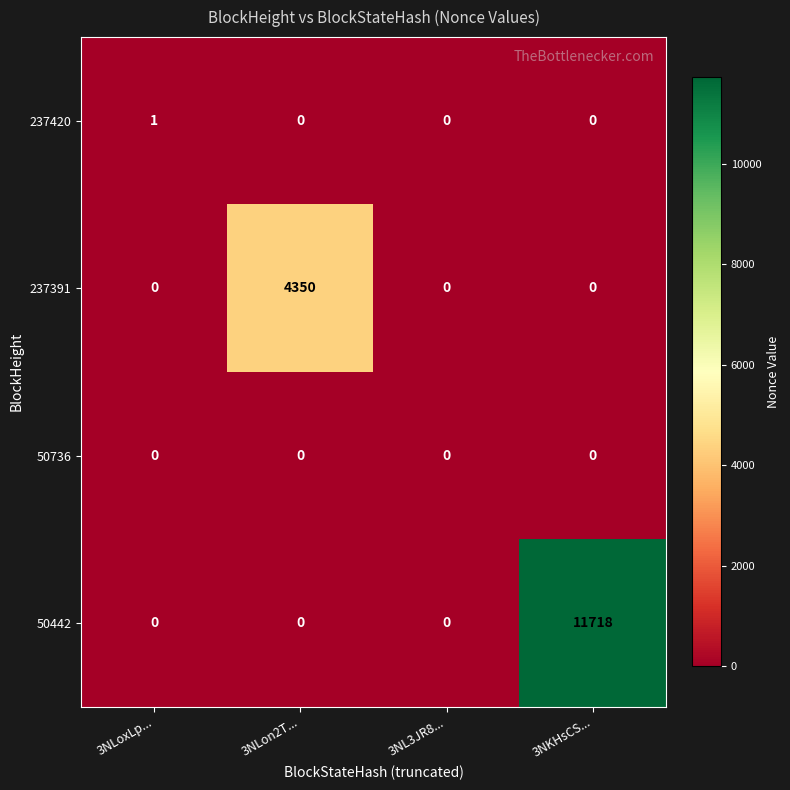

Which series changed the most between 3NL3JR8... and 3NKHsCS...?

50442